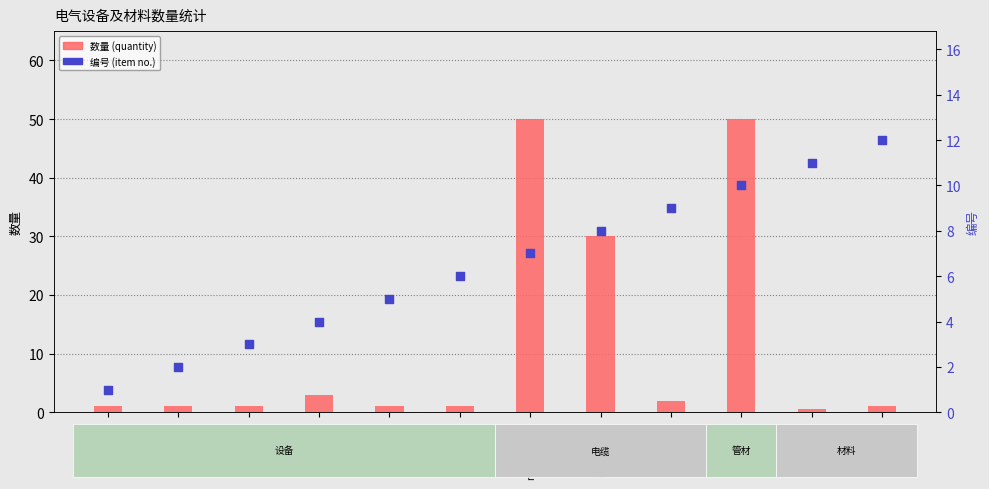

What is the total value across all series at 台(发电机)?

4.0